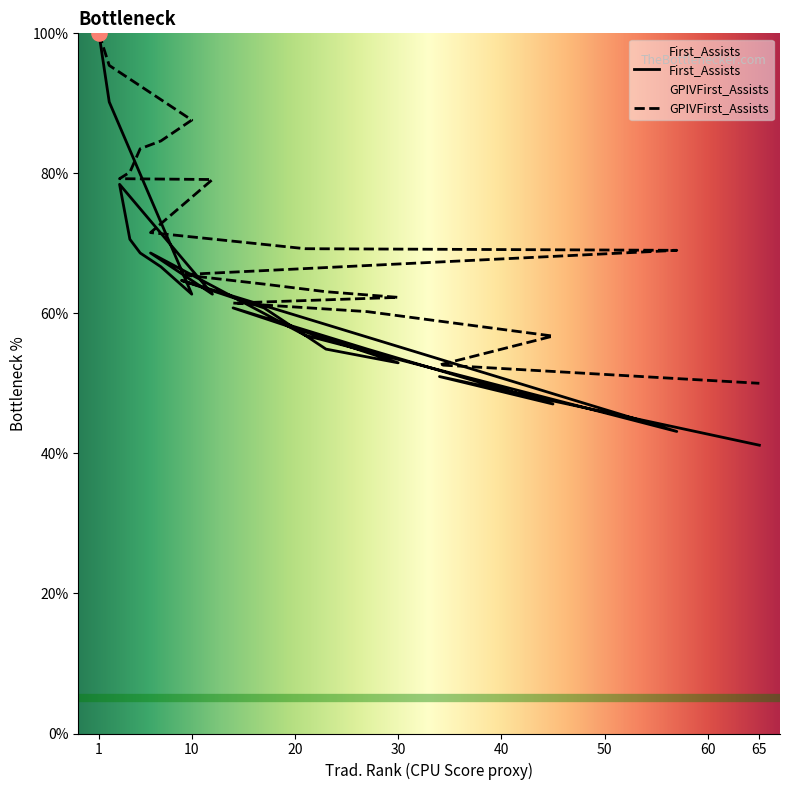

What are all the series names shown in the legend?

First_Assists, GPIVFirst_Assists